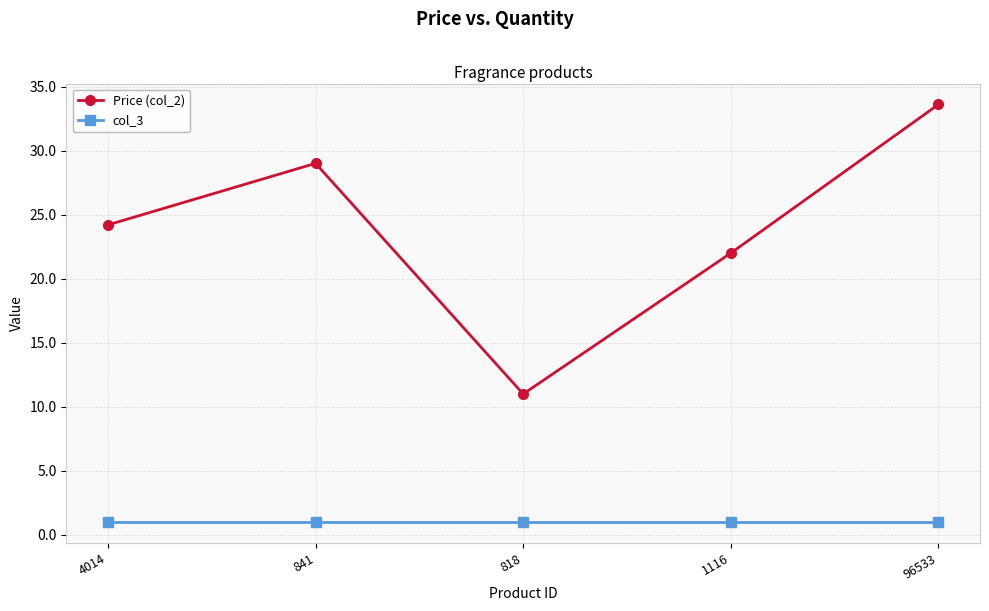

Rank the series at 4014 from highest to lowest value.

Price (col_2), col_3